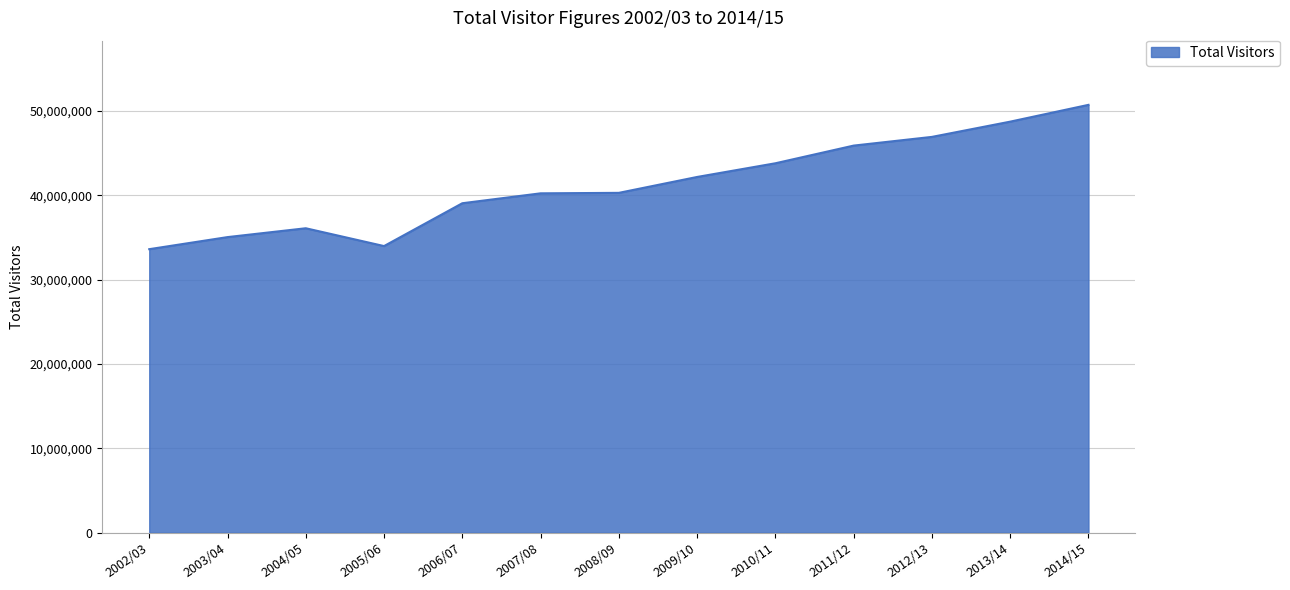

Which category has the highest value across all series?

2014/15